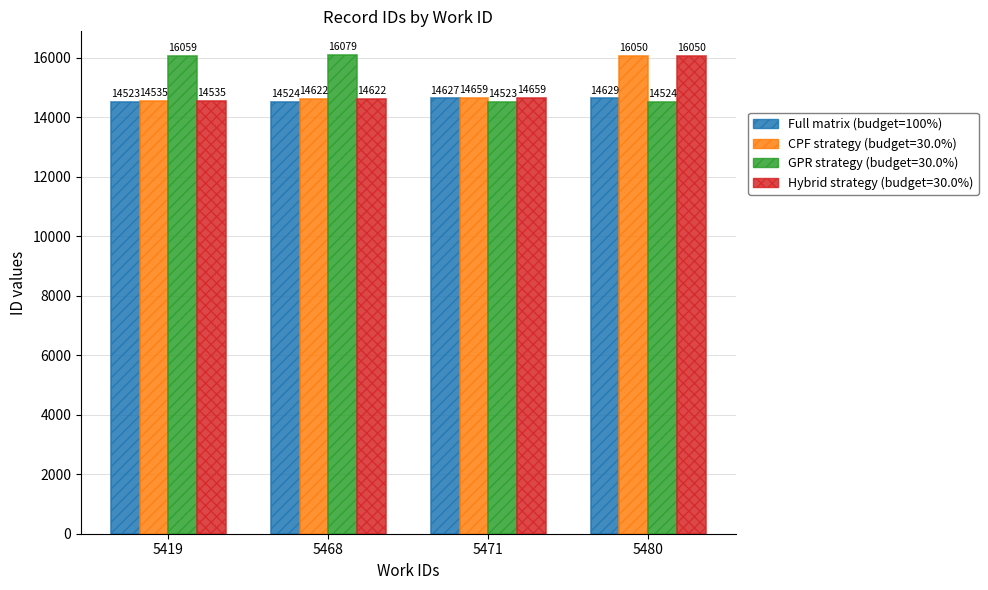

How many series are shown in this chart?

4